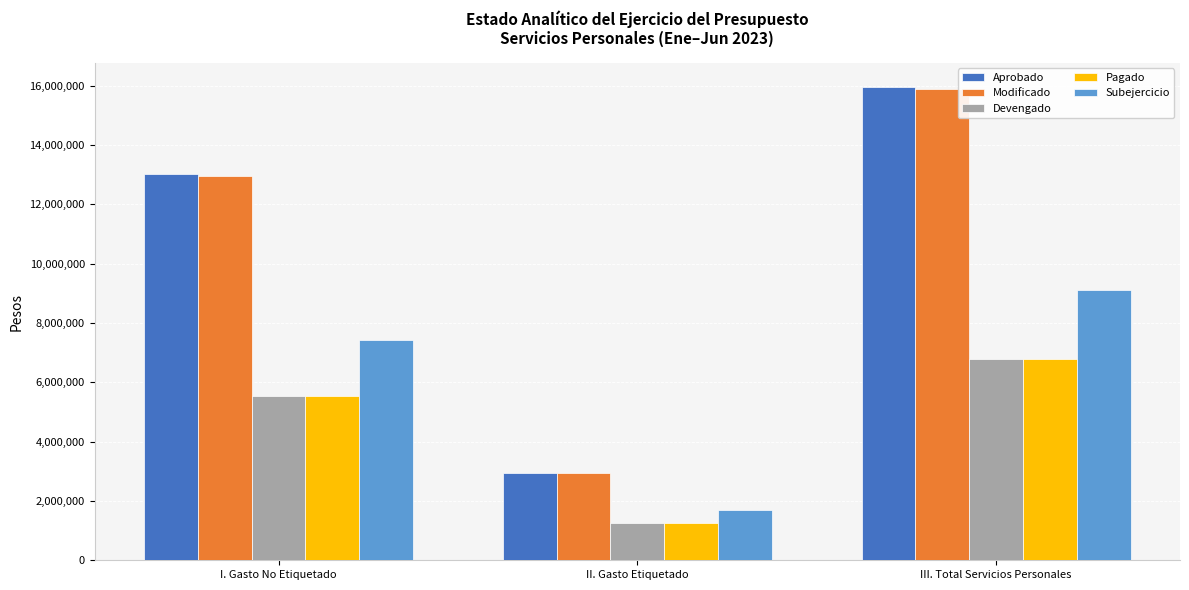

Is it true that Modificado equals 18960481 at I. Gasto No Etiquetado?

False